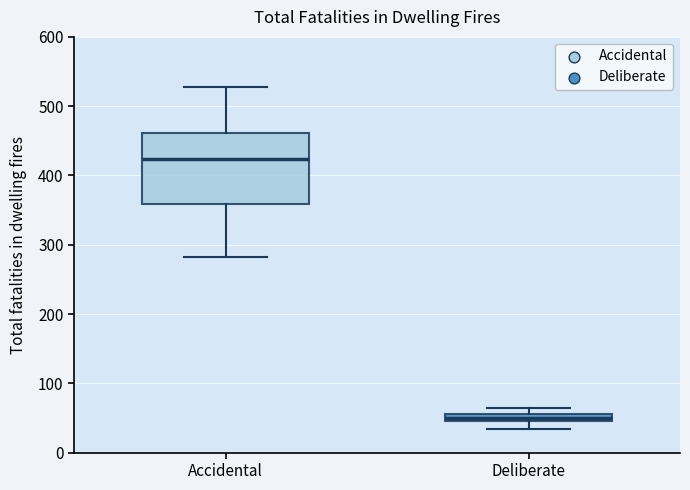

Comparing the boxes themselves (not the whiskers), which one is the tallest?

Accidental